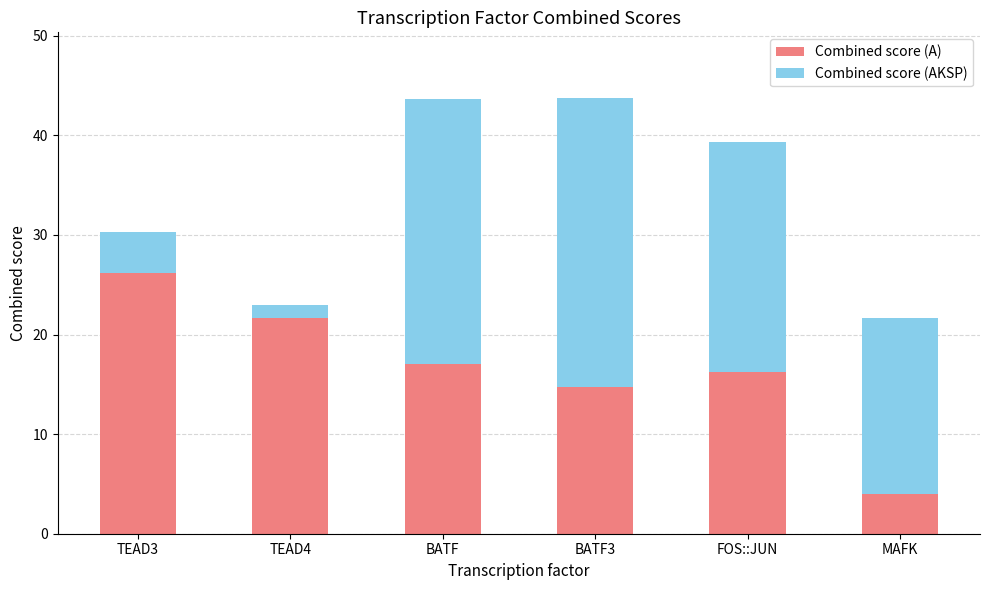

True or false: Combined score (A) has a value of 16.2 at FOS::JUN.

True